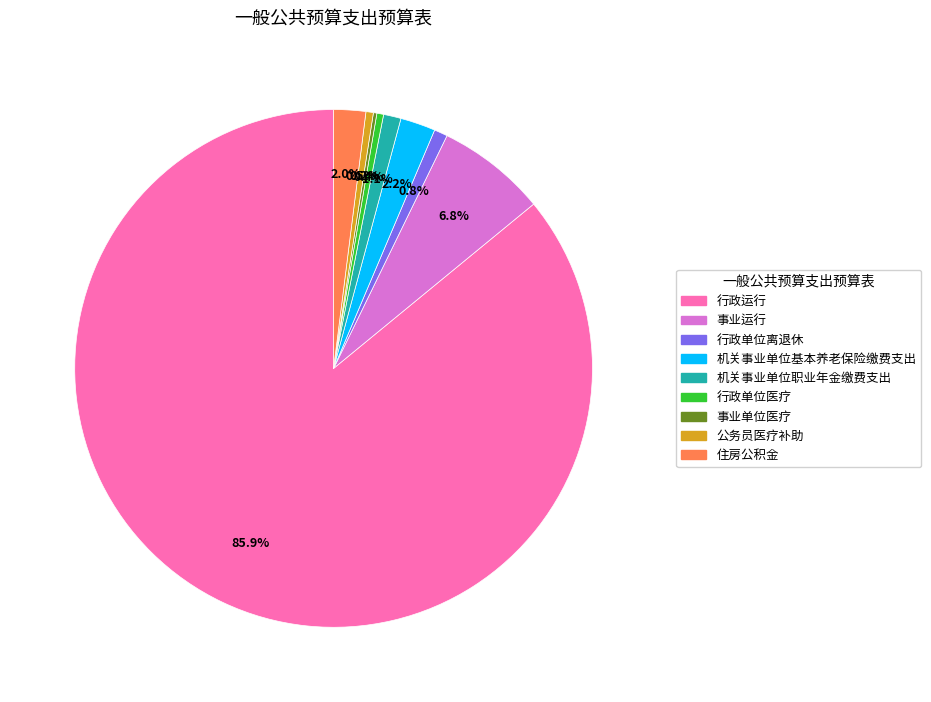

Is it true that 公务员医疗补助 is 13% of the pie?

False